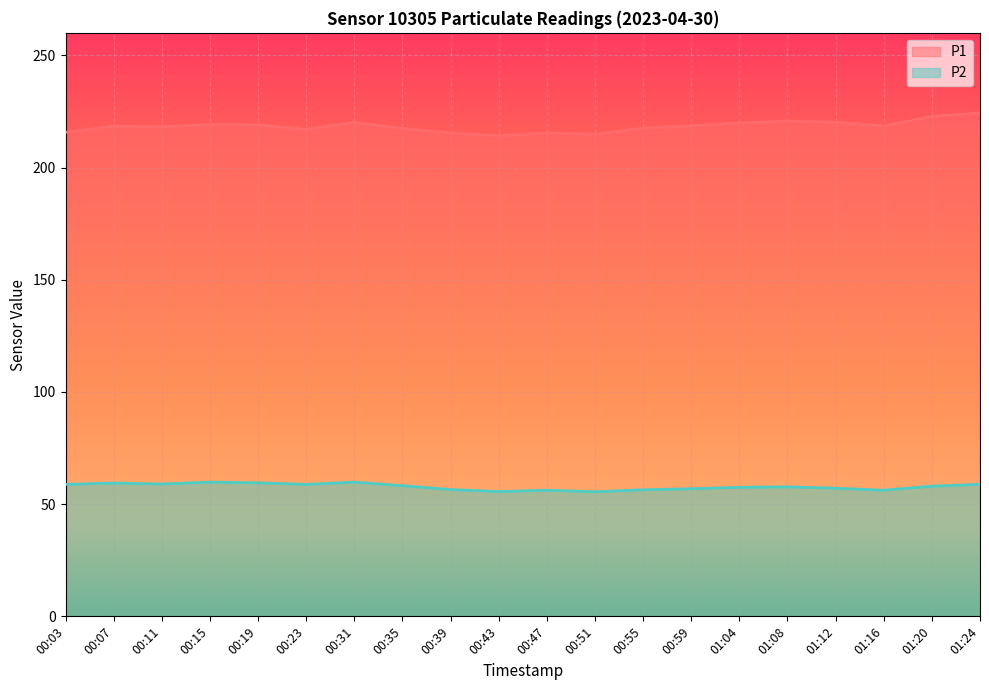

What is the spread (max minus min) of values at 00:43?

158.5